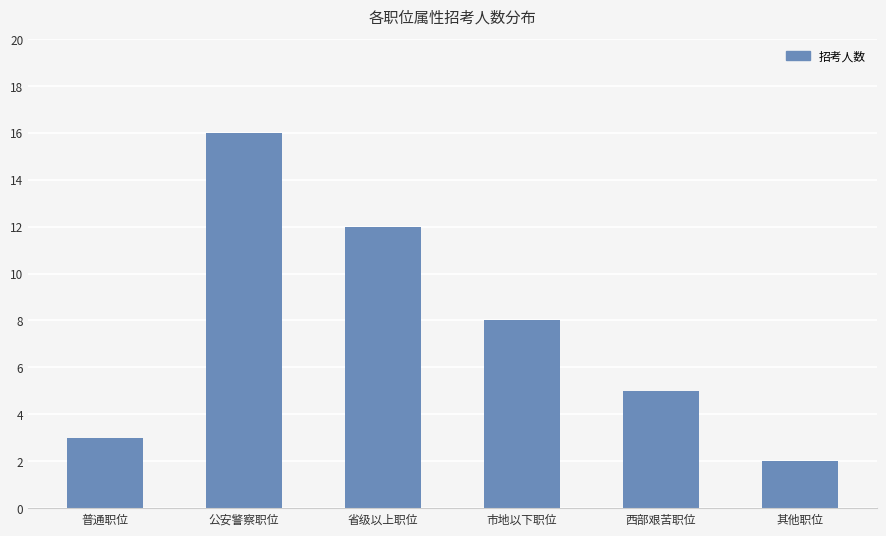

Reading left to right, extract all data points from this chart.

3	16	12	8	5	2